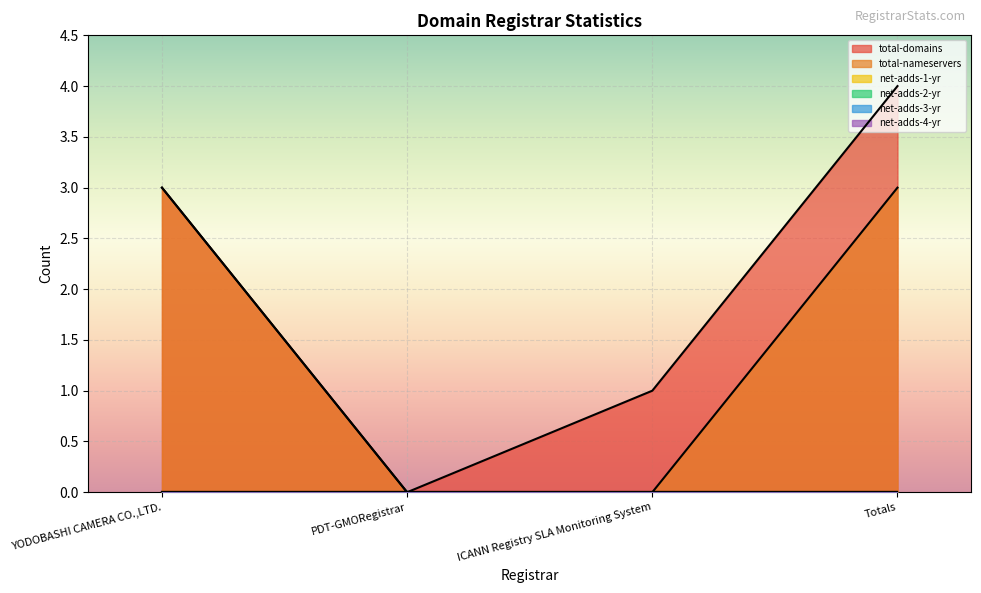

Is it true that total-domains equals 1 at ICANN Registry SLA Monitoring System?

False